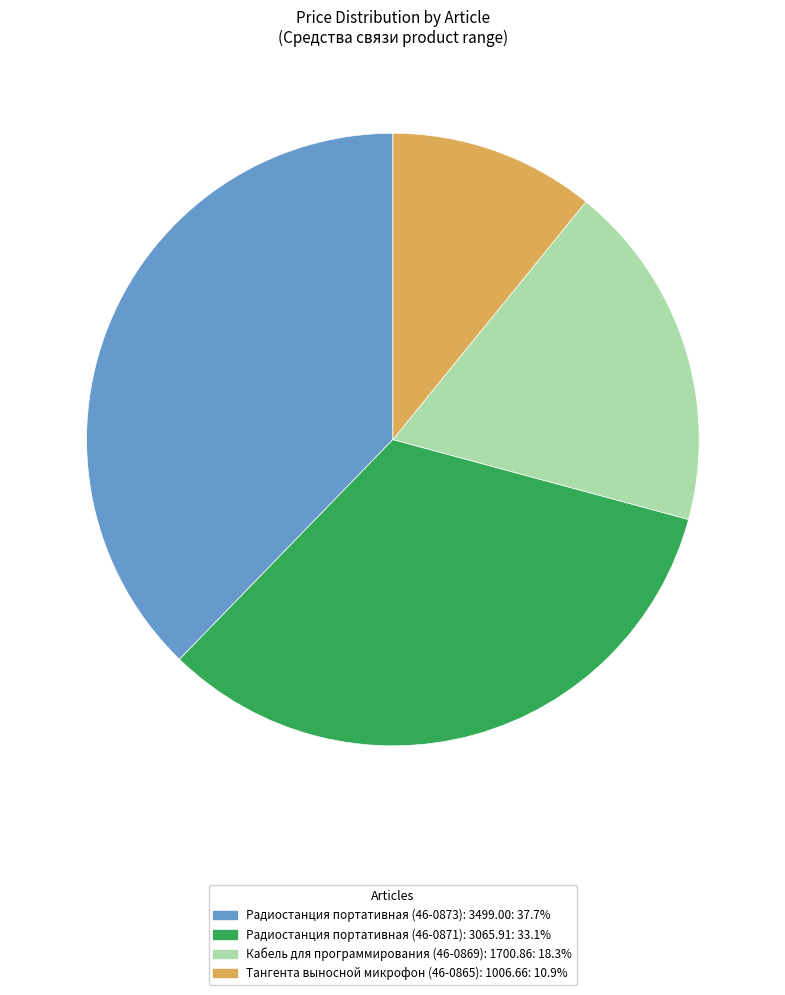

How many slices are in this pie chart?

4